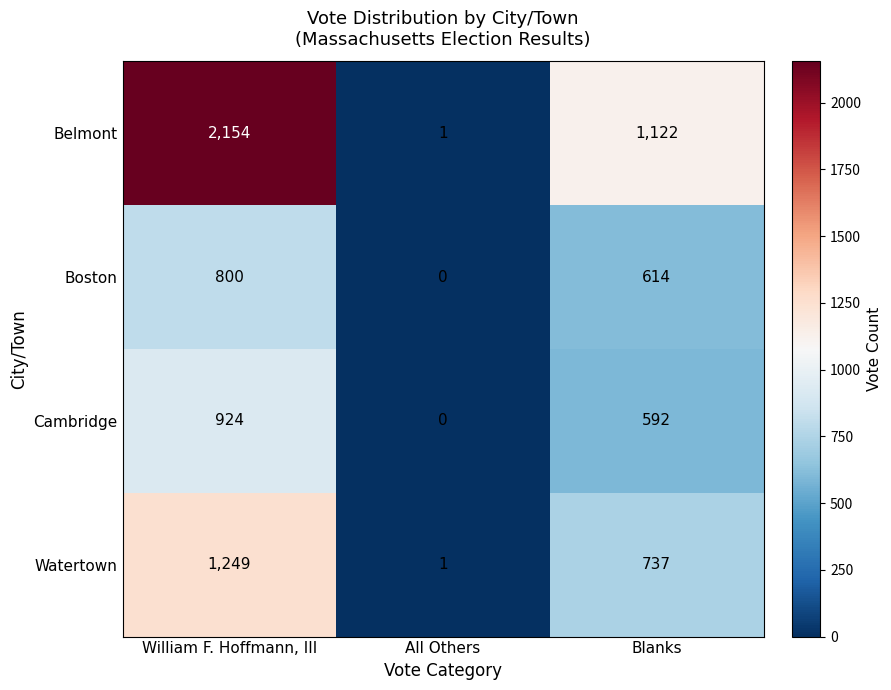

True or false: Belmont has a value of 2154 at William F. Hoffmann, III.

True